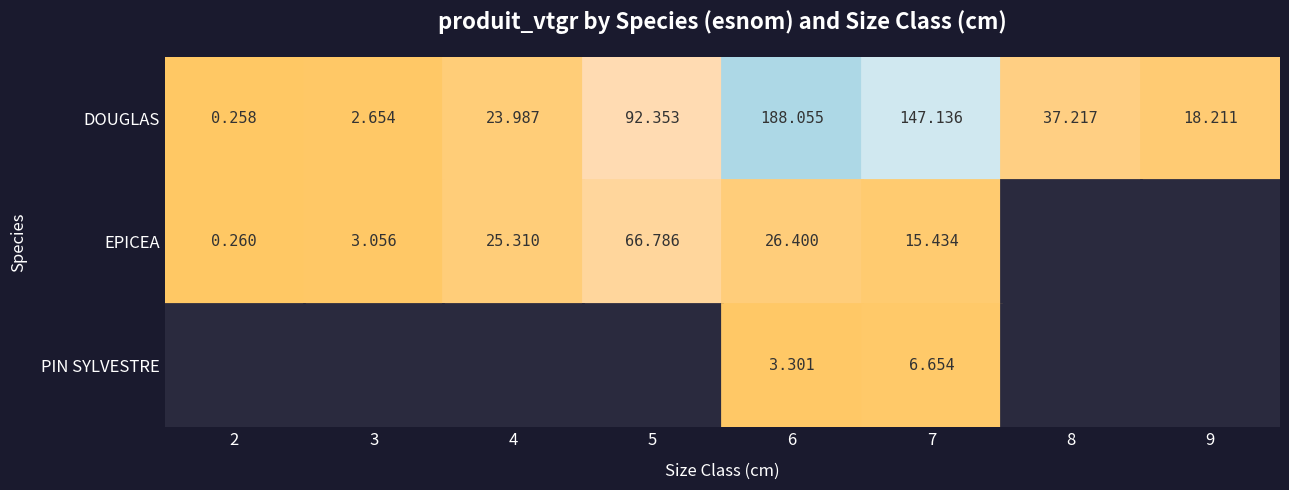

How many values in the PIN SYLVESTRE series exceed 0?

2